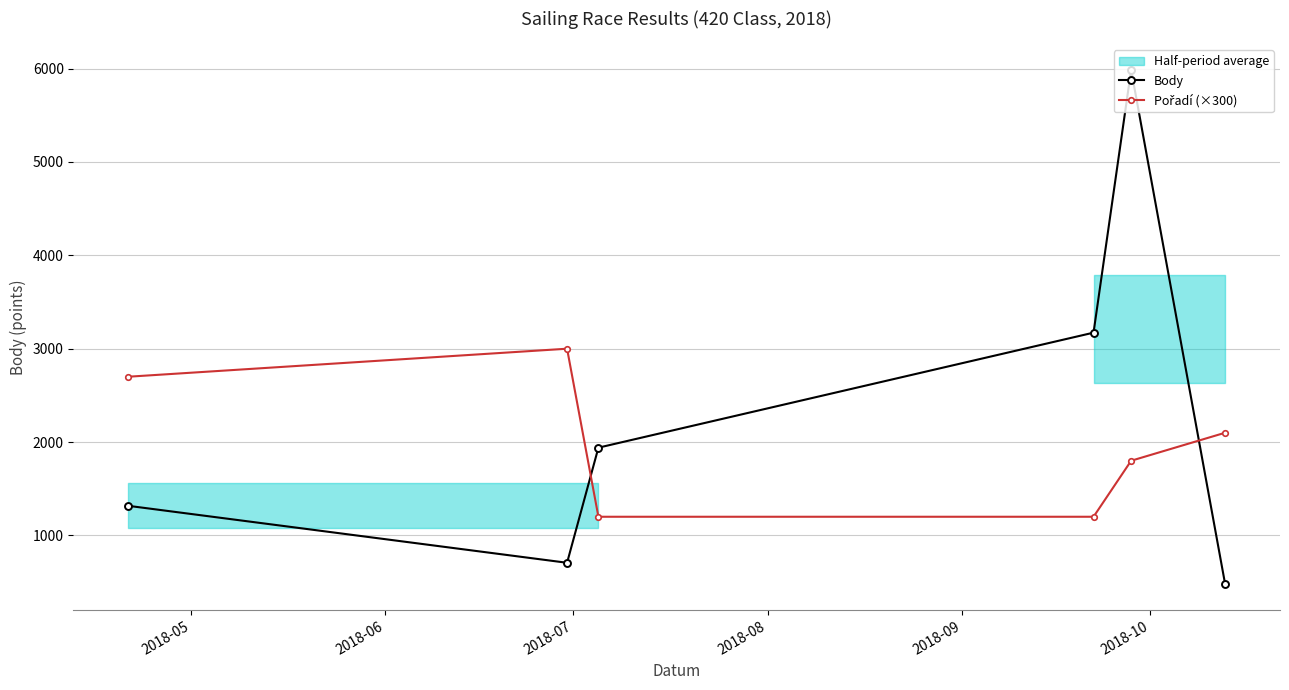

True or false: Body has more than 0 interior local peaks.

True